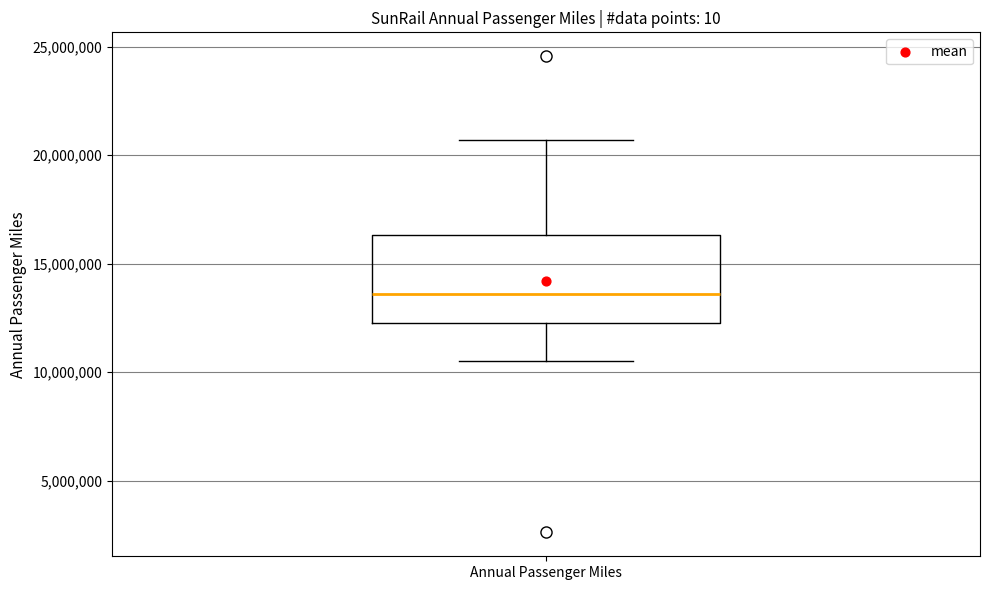

Read this box plot against the y-axis: the position of the median line, the range covered by the box, and the ends of both whiskers. The values are not printed on the chart, so give them approximately, as read against the axis.

median 13500000, box 12000000 to 16500000, whiskers 10500000 to 20500000